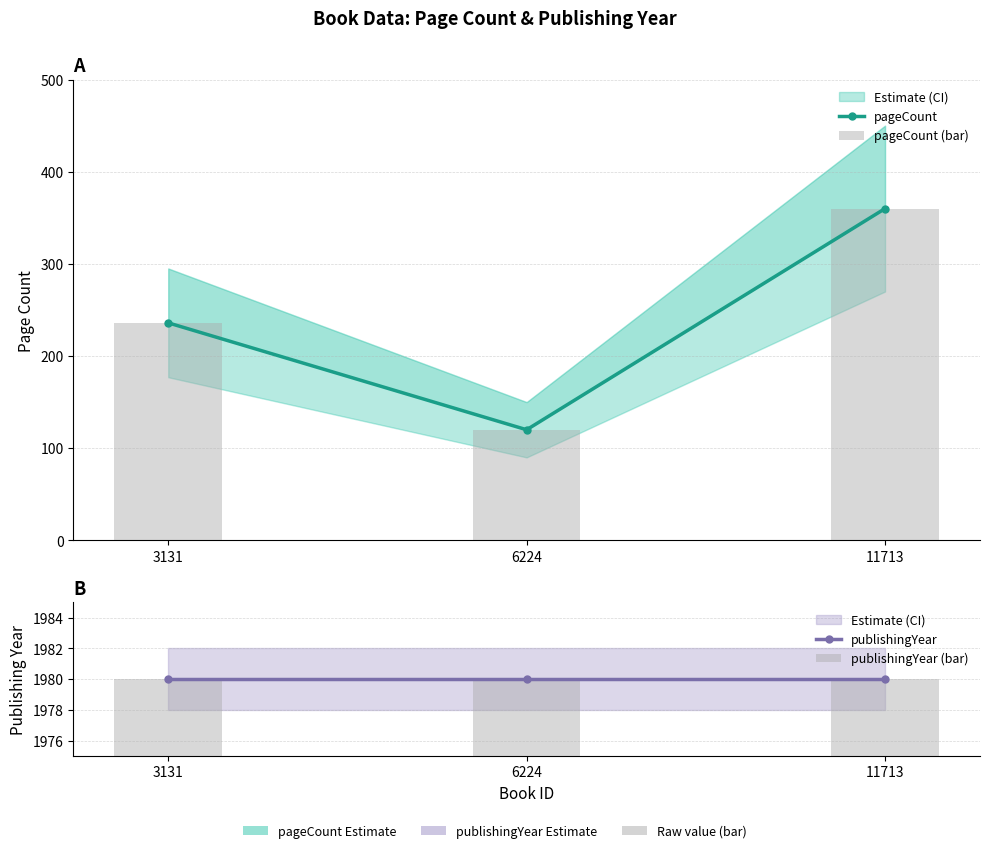

What is the sum of the publishingYear values at 6224 and 11713?

3960